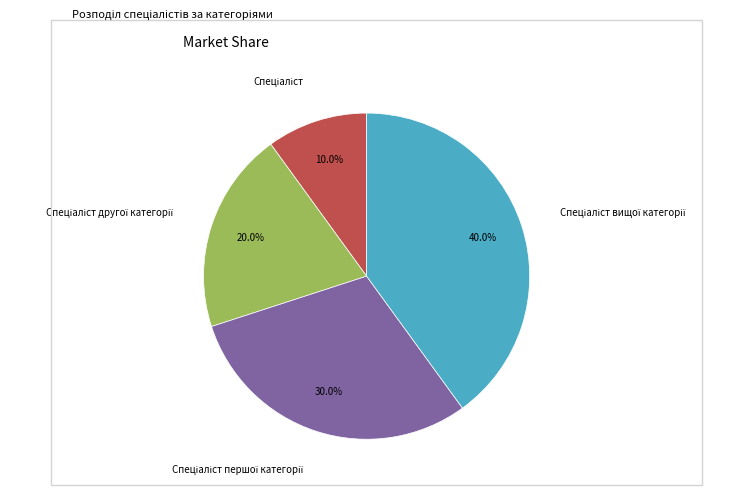

Which category has the biggest portion of the pie?

Спеціаліст вищої категорії